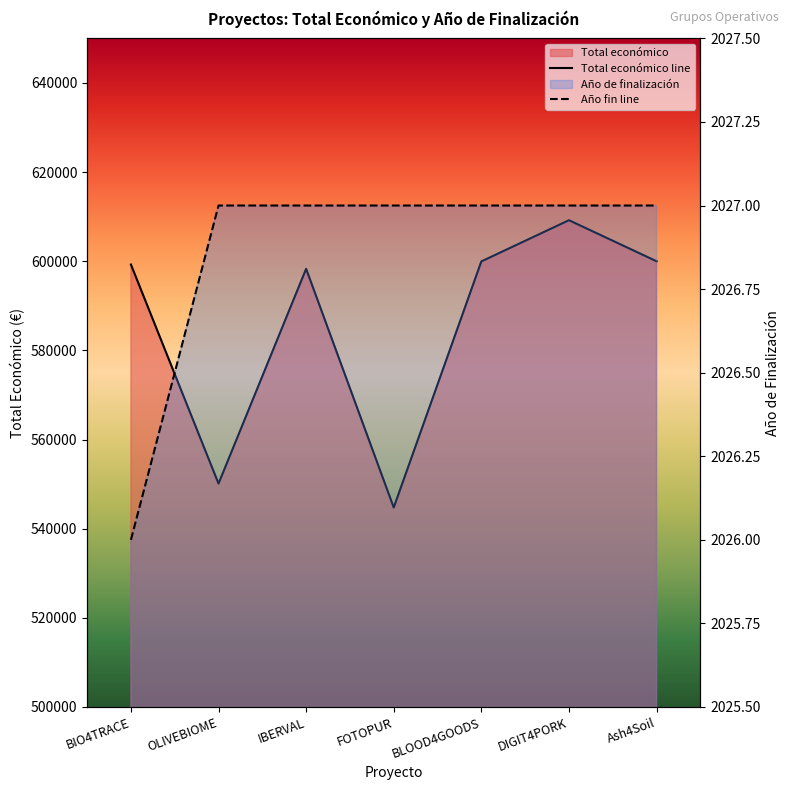

True or false: Total económico line and Año fin line intersect in this chart.

False